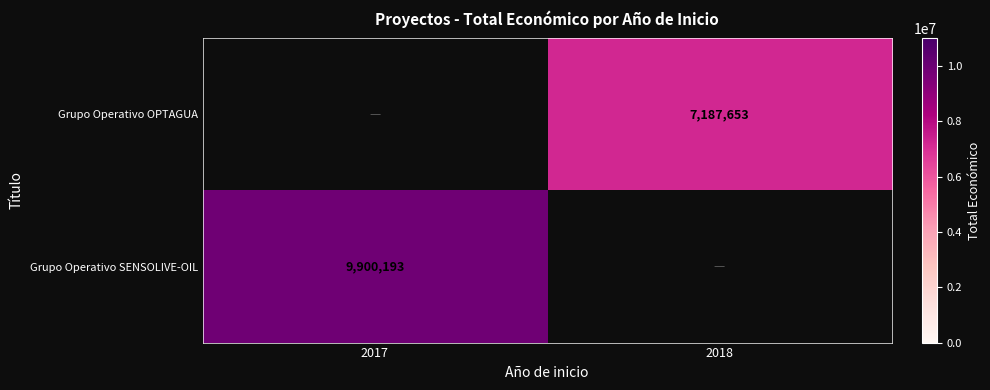

What is the greatest value displayed?

9900193.0